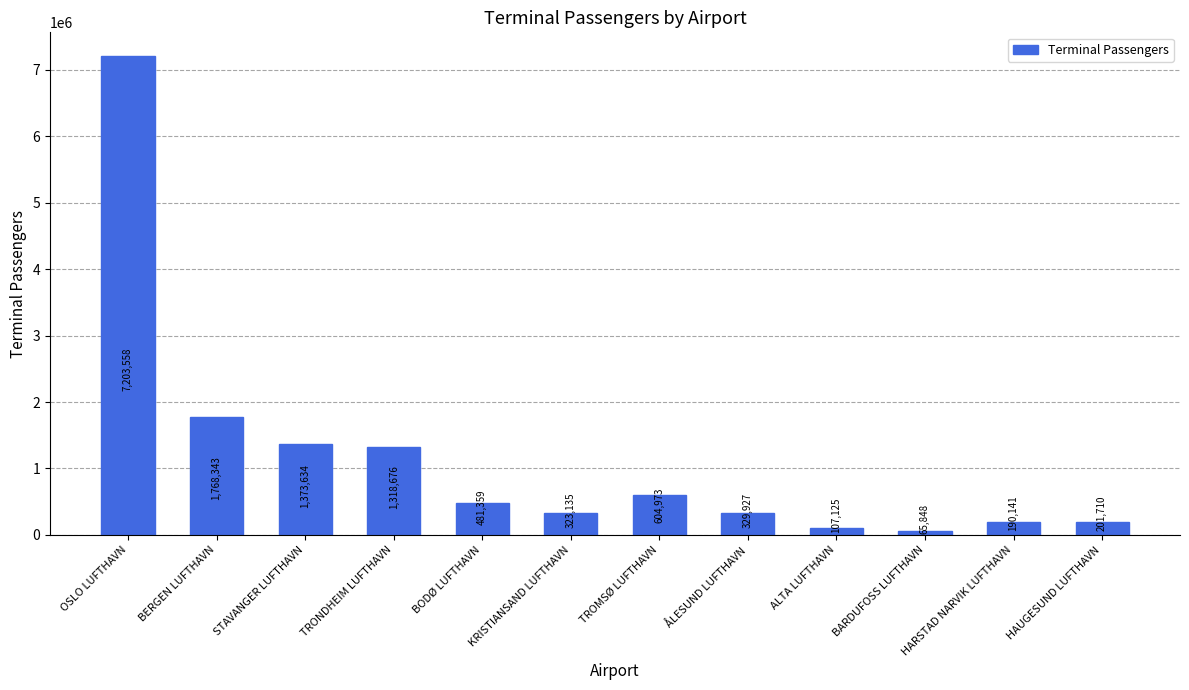

What is the difference between the maximum and minimum values?

7137710